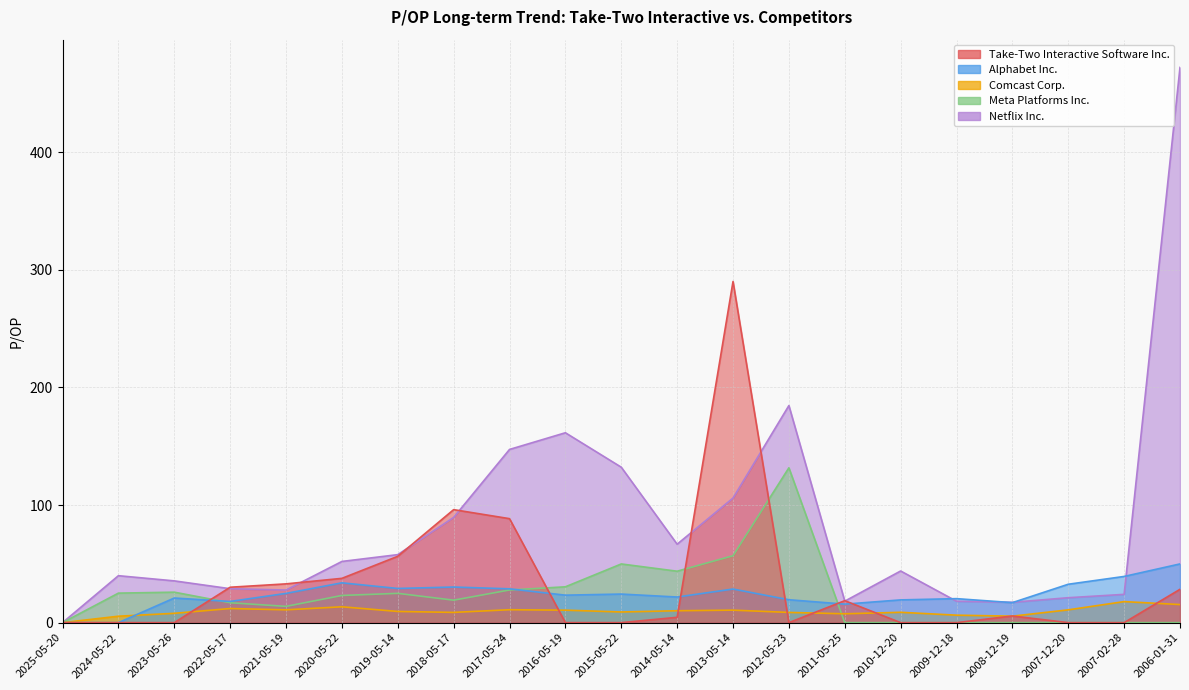

Is it true that Take-Two Interactive Software Inc. equals 30.1 at 2022-05-17?

True